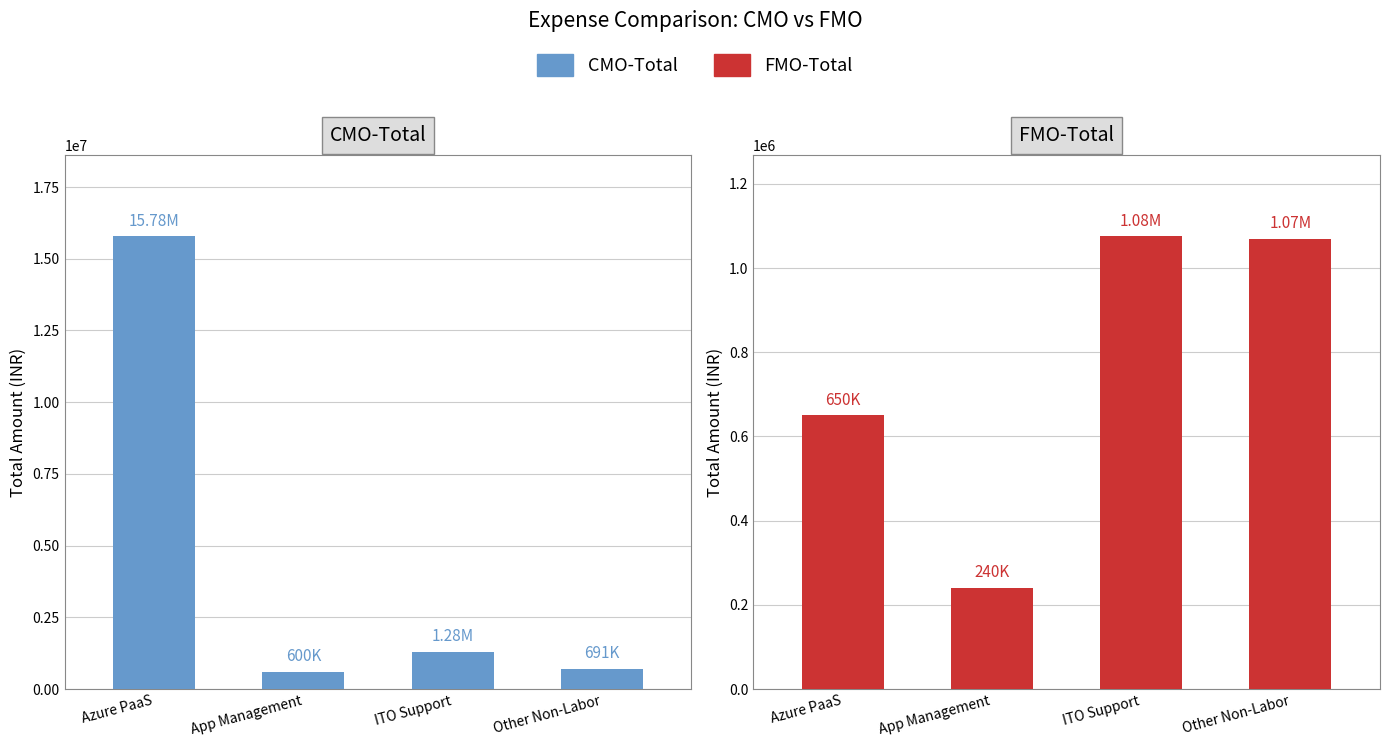

Reading left to right, list all the values displayed in this chart.

CMO-Total: 15781248.3	600000.0	1280959.9	690611.4
FMO-Total: 650000.0	240000.0	1075430.0	1069832.6